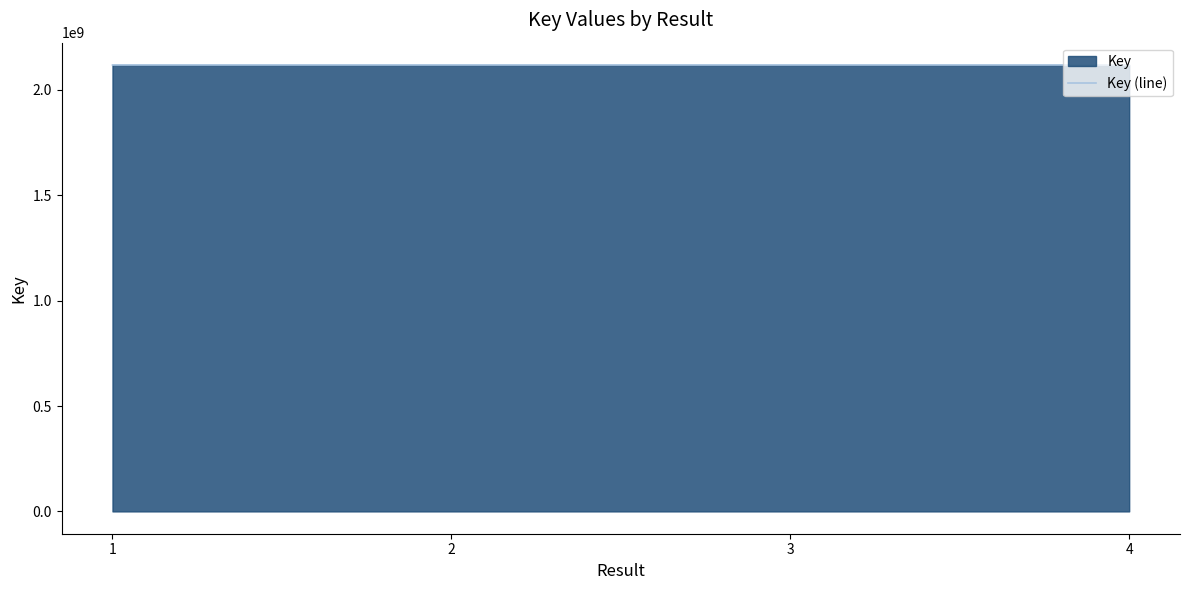

What is the ratio of the value at 2 to the value at 3?

1.0